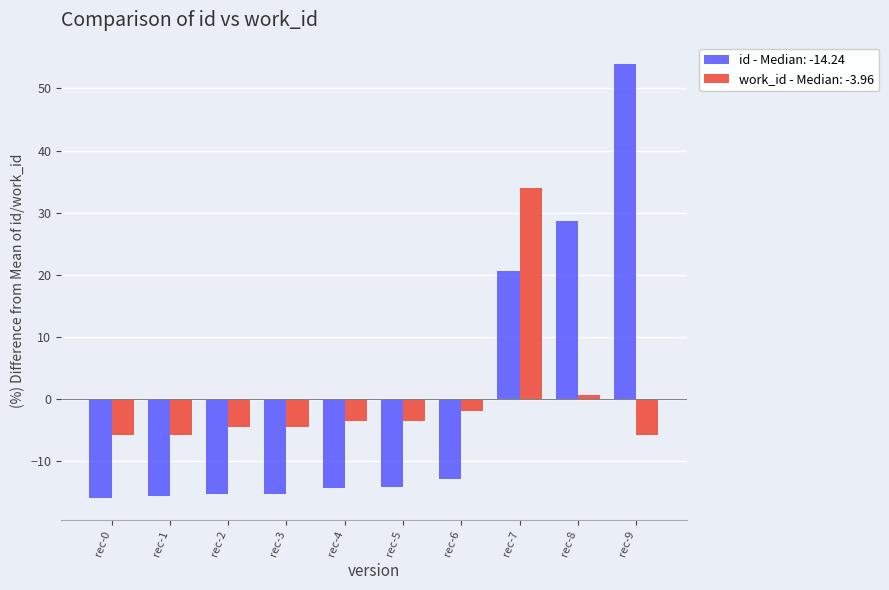

What is the spread (max minus min) of values at rec-4?

10.8